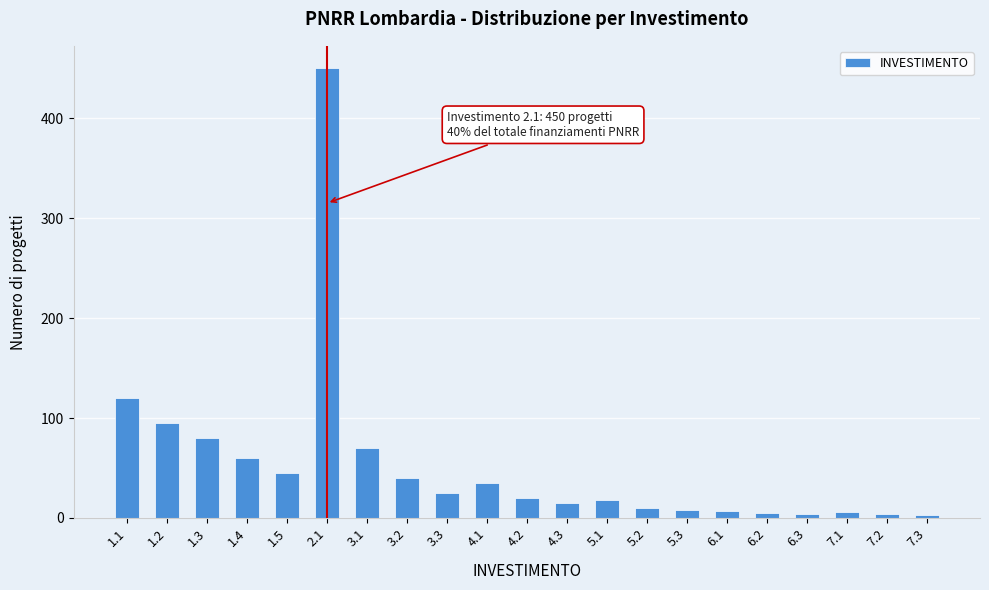

What is the greatest value displayed?

450